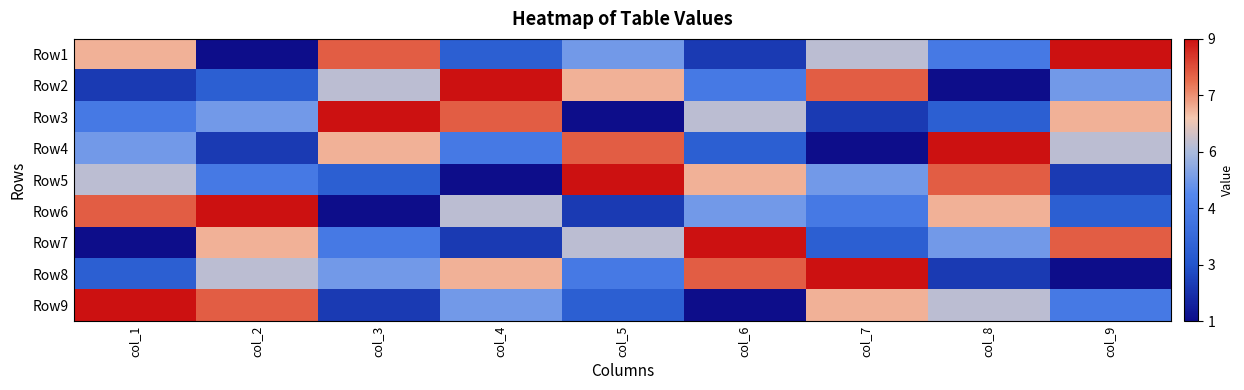

Count the number of data series in this chart.

9